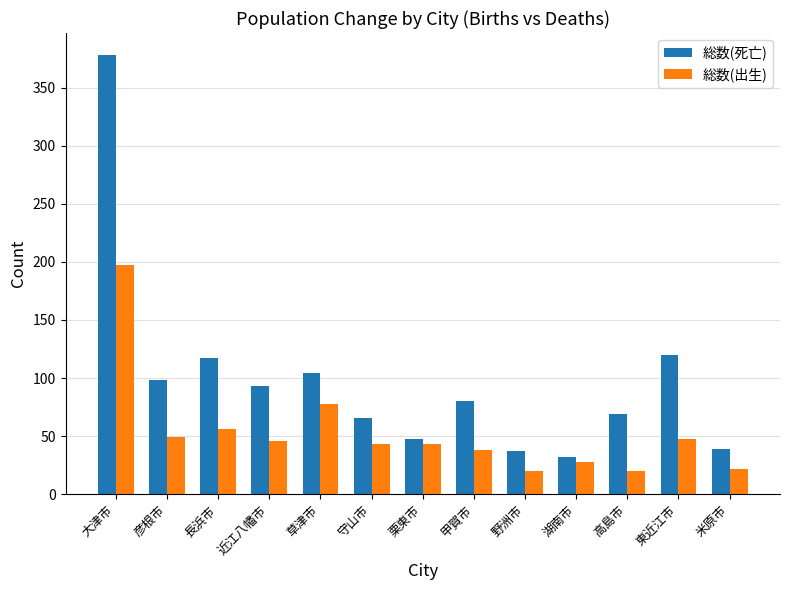

Read the 総数(死亡) value at 大津市, to the nearest 50.

400